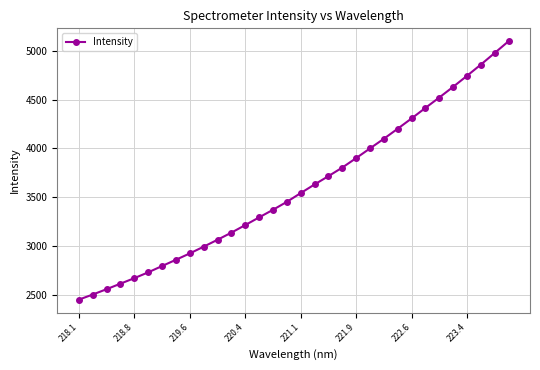

What is the smallest value displayed?

2452.5